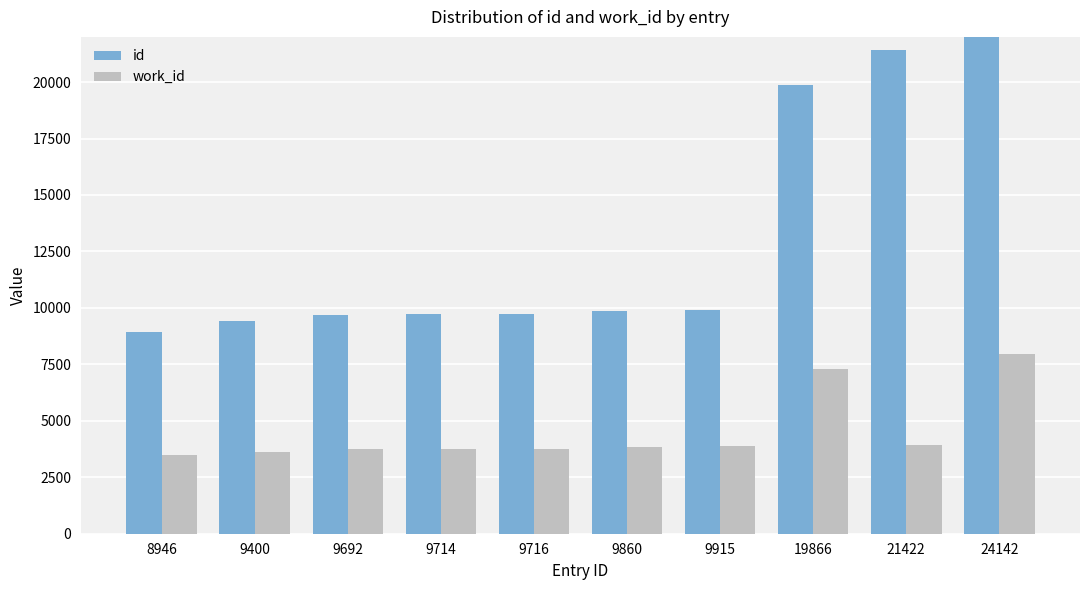

How many data points in id are above 9860?

4